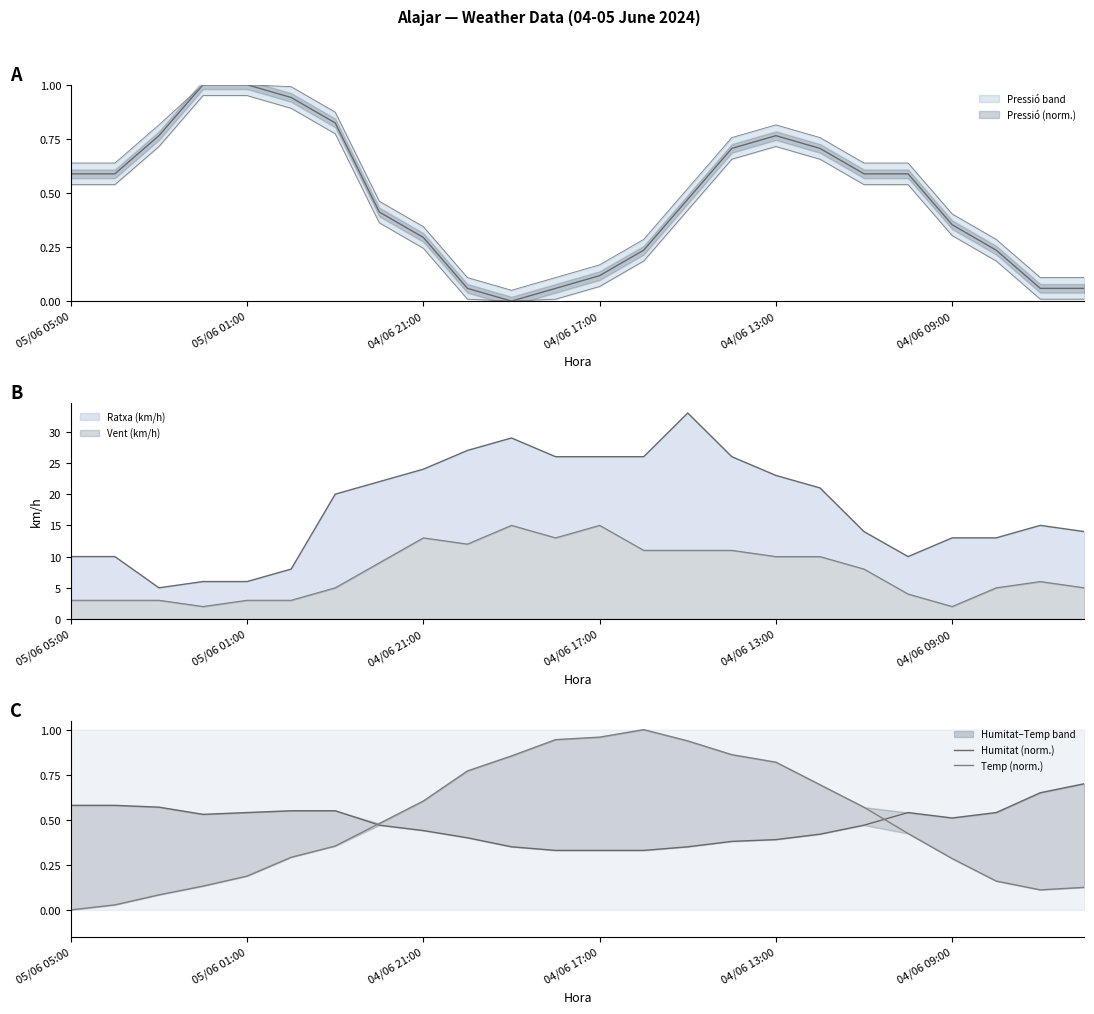

At which category is the sum across all series the highest?

13